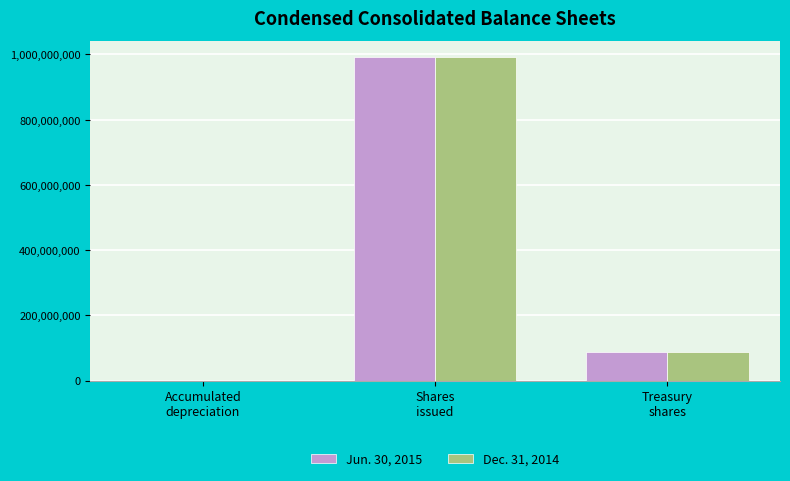

Does the chart contain stacked bars?

No